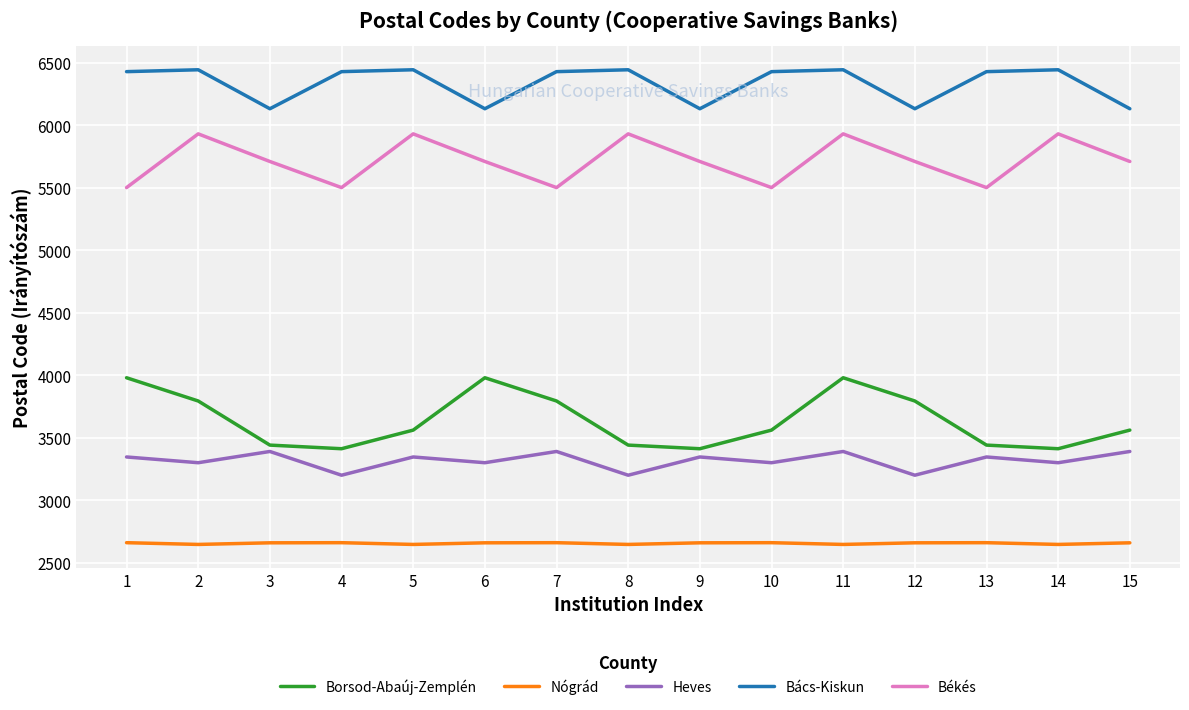

The value of Heves at 10 is 3300. True or false?

True